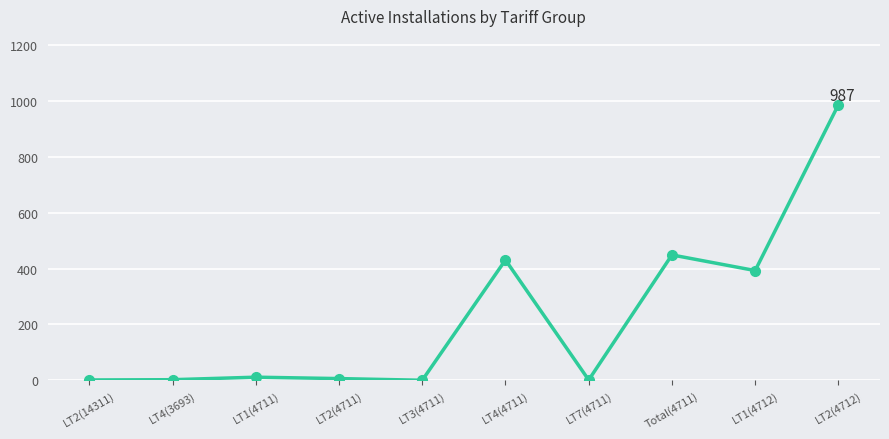

What is the average value?

228